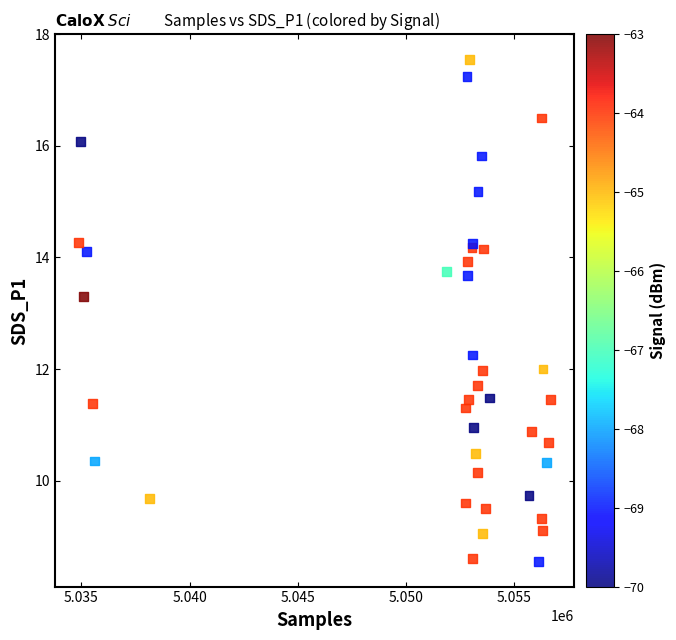

What Y value in the scatter plot is closest to 13?

13.3